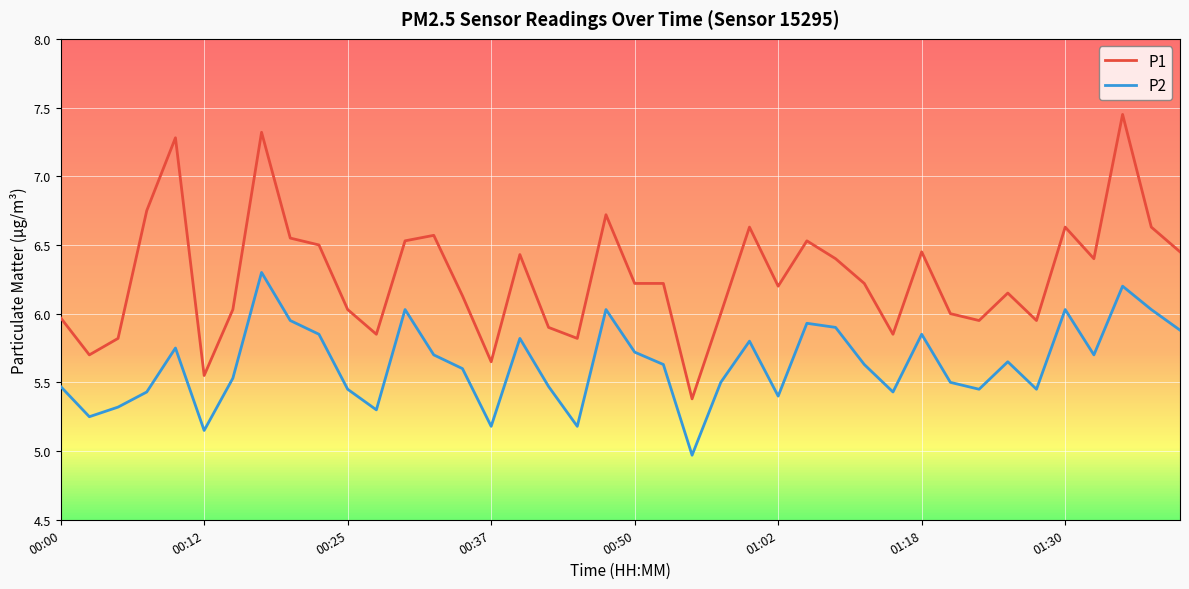

At which category is the sum across all series the highest?

37